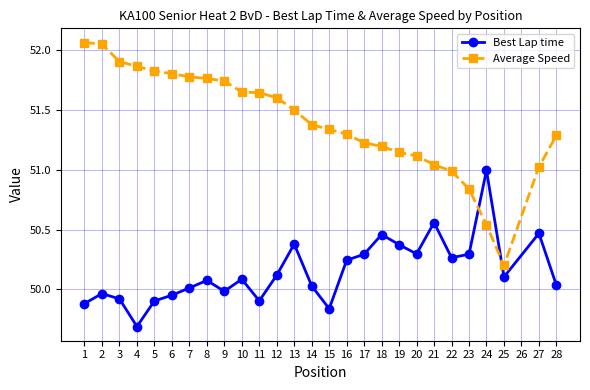

Does the chart display data point markers on the line(s)?

Yes